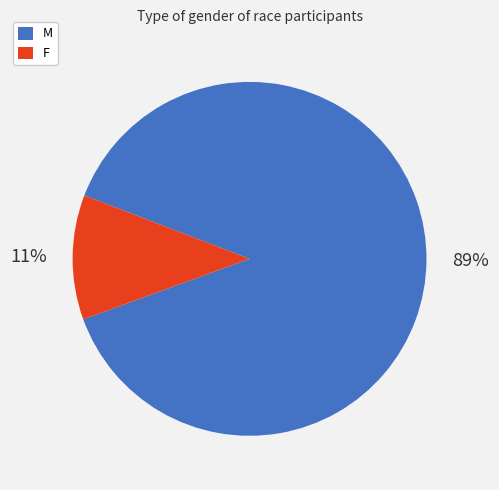

Count the number of slices in the pie.

2